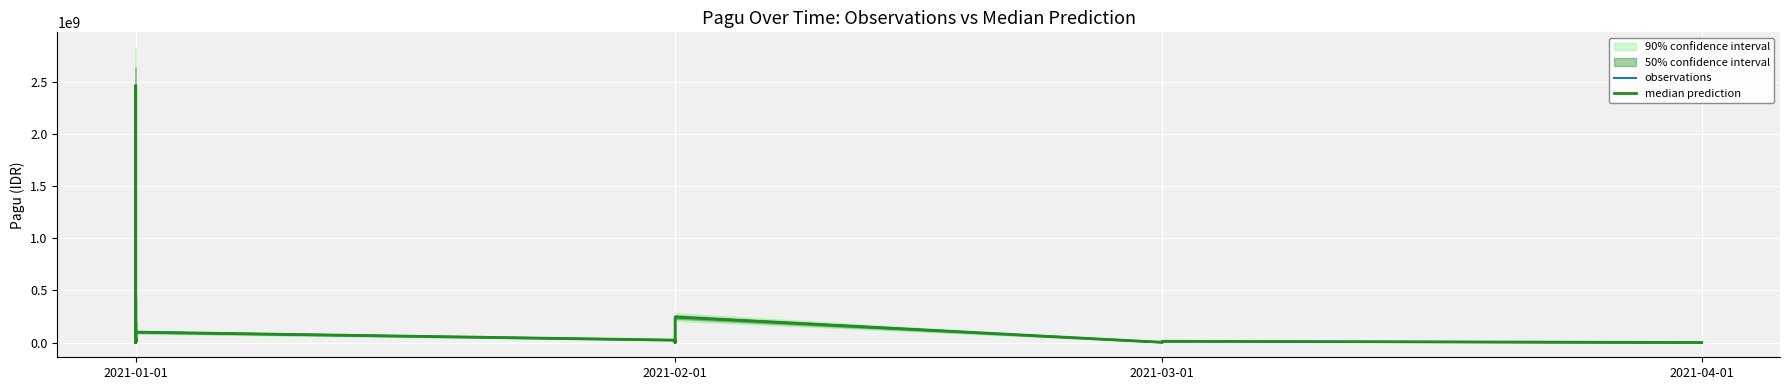

Reading left to right, list all the values displayed in this chart.

observations: 40295000	14100000	24650000	23850000	2160000	12000000	30000000	2400000	8256600	49675000	18145000	6600000	1400000	14045000	2467677613	438815000	104135000	22810000	1200000	421550000	118505000	17250000	195003800	72600000	67708900	3960000	99800000	23250000	3865000	6465000	1175500	16695000	350000	245000000	245000000	245000000	2265000	12300000	350000	350000
median prediction: 40295000	14100000	24650000	23850000	2160000	12000000	30000000	2400000	8256600	49675000	18145000	6600000	1400000	14045000	2467677613	438815000	104135000	22810000	1200000	421550000	118505000	17250000	195003800	72600000	67708900	3960000	99800000	23250000	3865000	6465000	1175500	16695000	350000	245000000	245000000	245000000	2265000	12300000	350000	350000